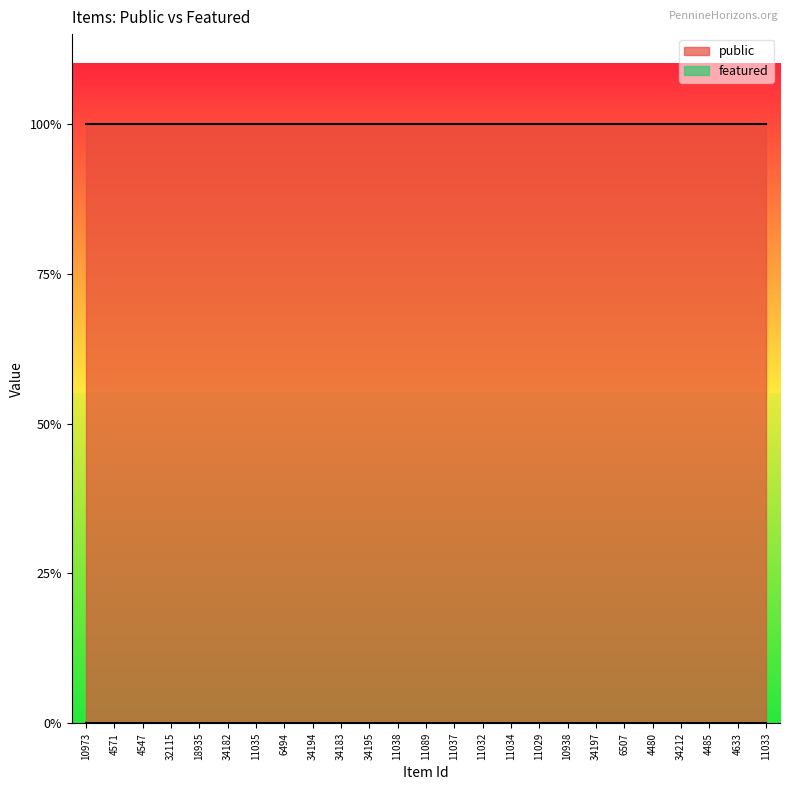

Which category has the highest value in the public series?

10973